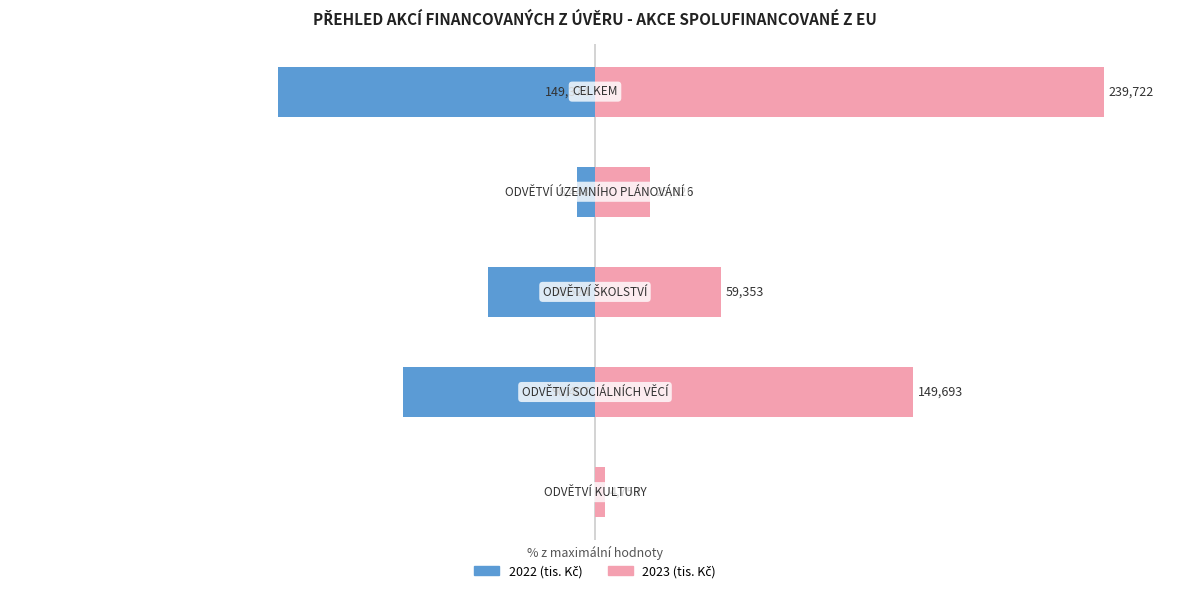

How many groups of bars are there?

5